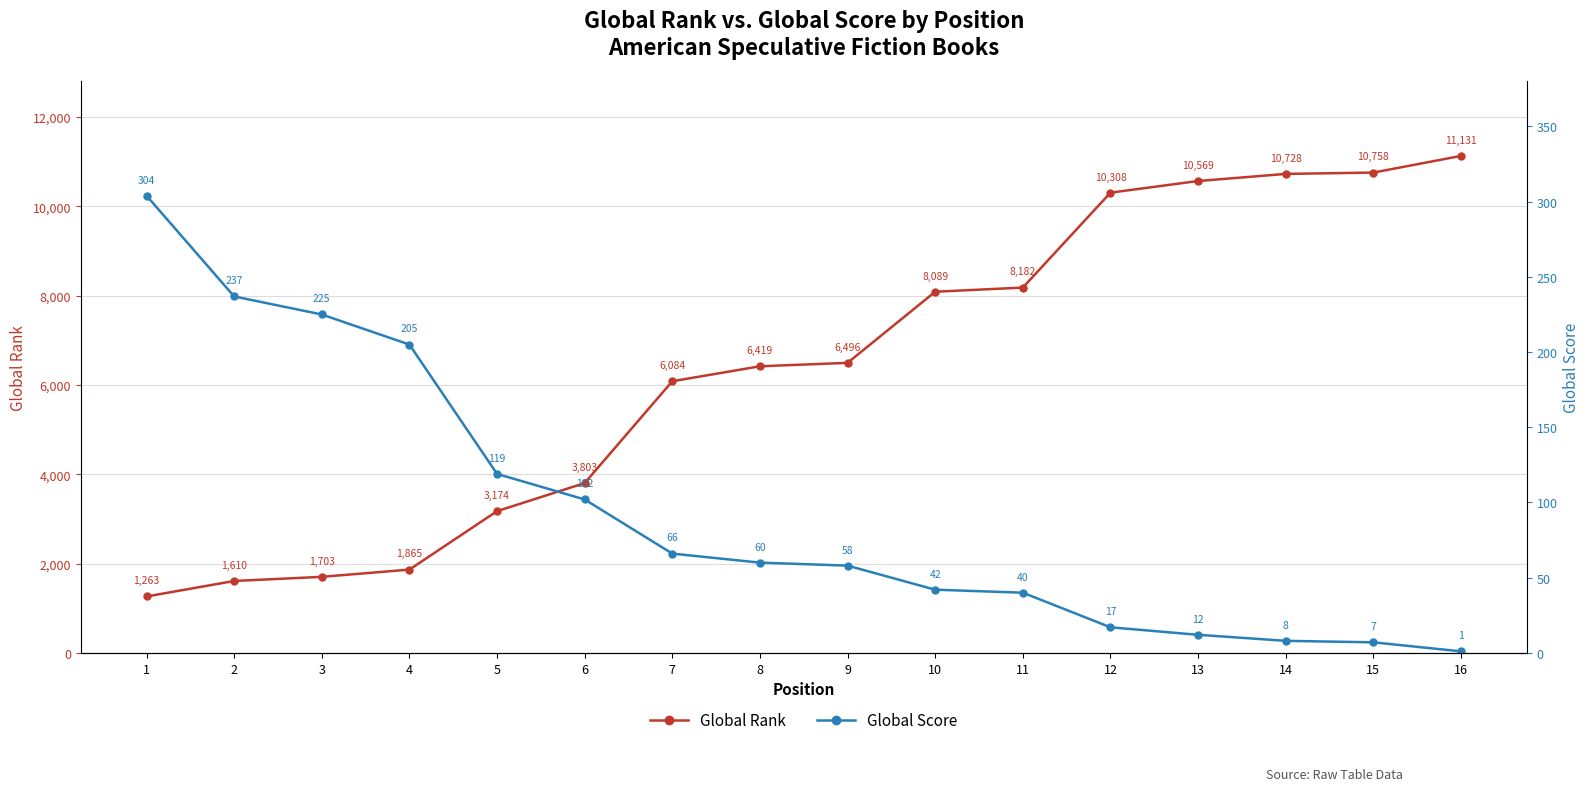

Which category has the highest value across all series?

16